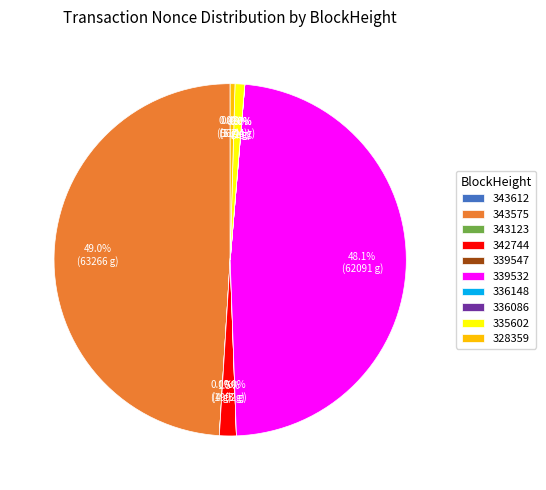

Between 342744 and 328359, which is larger?

342744